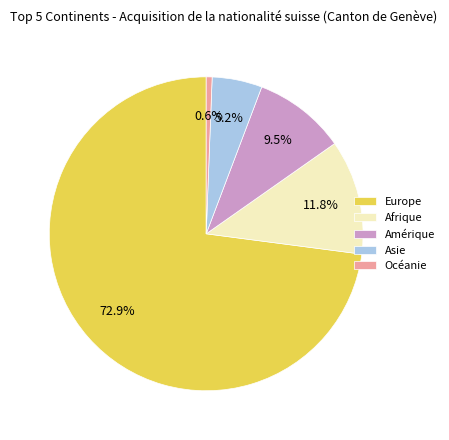

Is the sum of Afrique and Amérique greater than half?

No